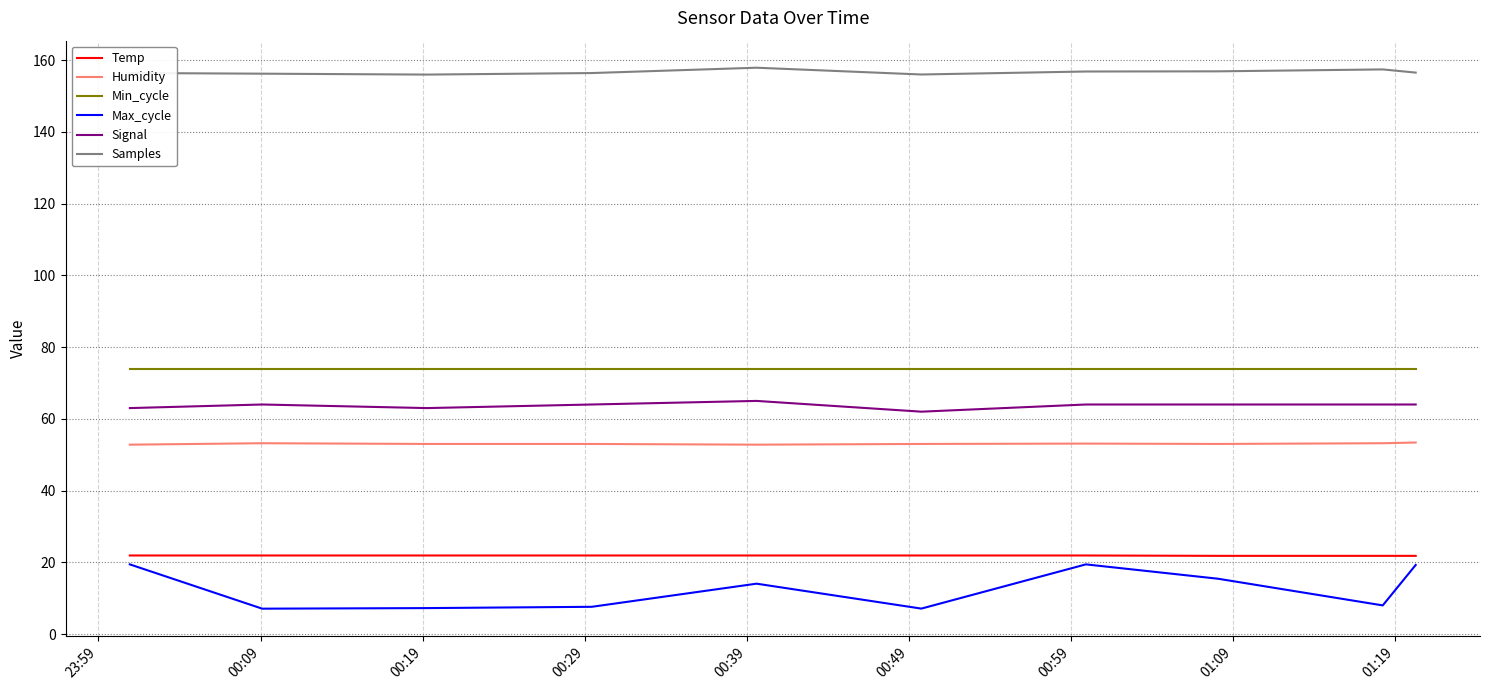

Which series has the largest range (max minus min)?

Max_cycle